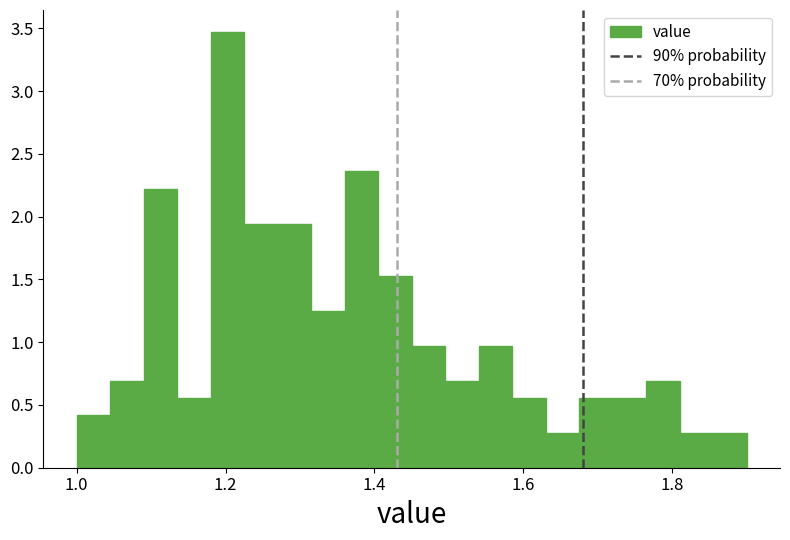

Read against the x-axis, roughly where is the centre of the tallest bar?

1.20